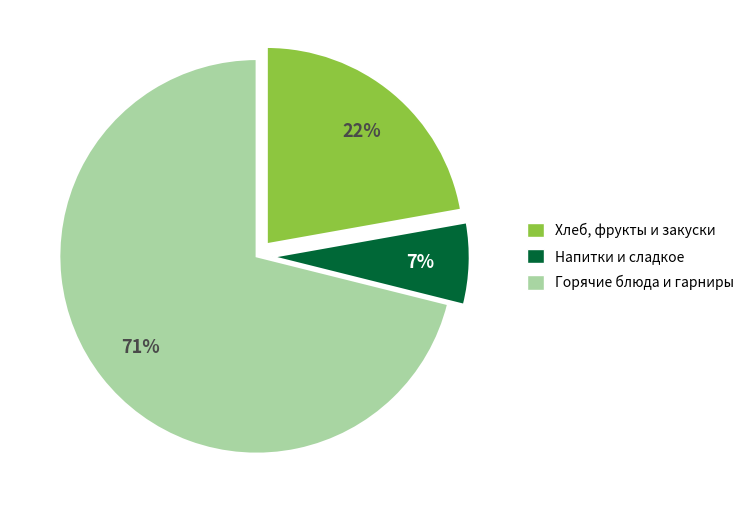

Does any single category account for the majority?

Yes